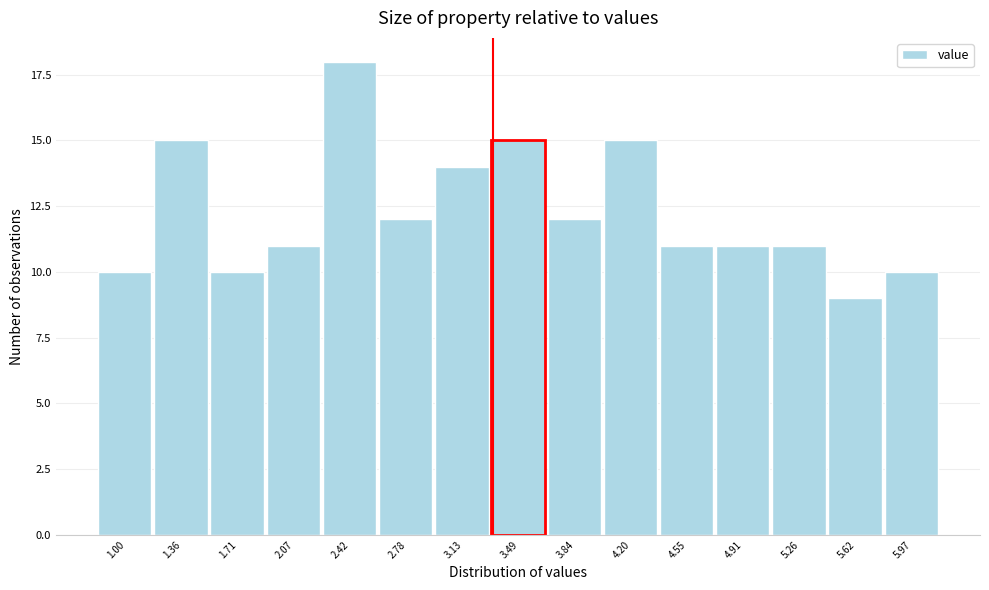

Reading left to right, what are all the values shown in this chart?

1.00=10	1.36=15	1.71=10	2.07=11	2.42=18	2.78=12	3.13=14	3.49=15	3.84=12	4.20=15	4.55=11	4.91=11	5.26=11	5.62=9	5.97=10